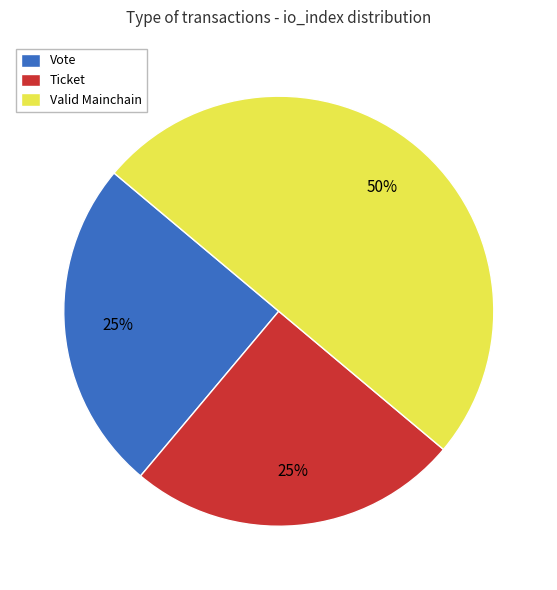

Which category has the biggest portion of the pie?

Valid Mainchain